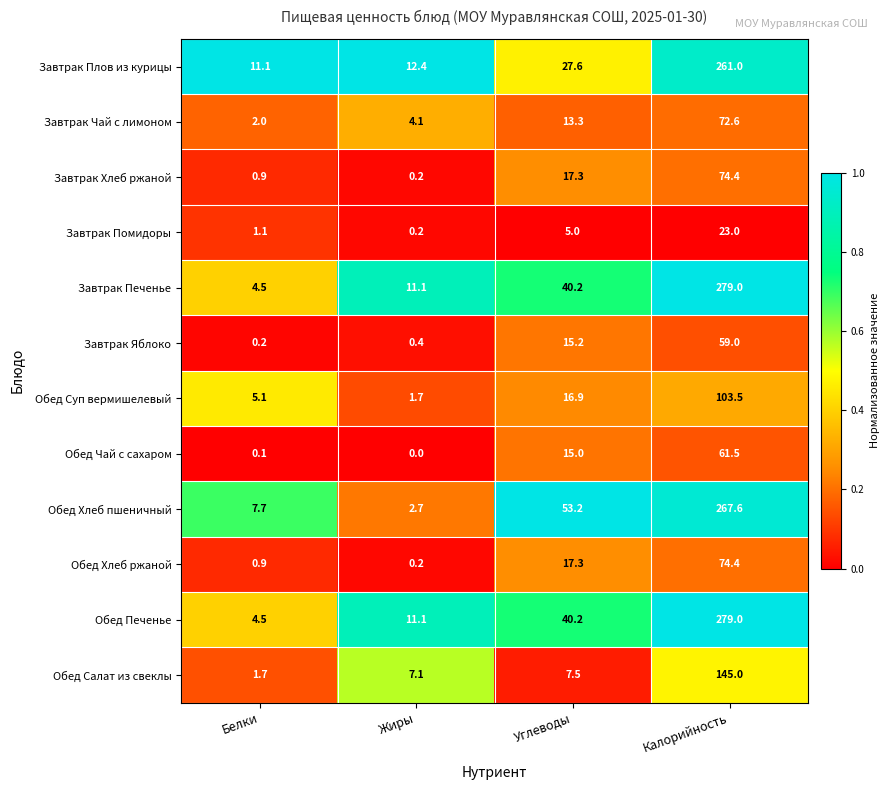

At which label does Обед Печенье reach its peak?

Калорийность